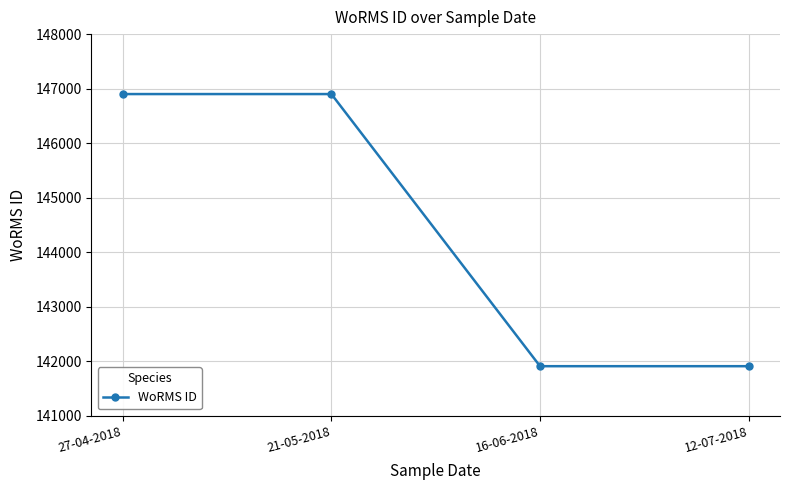

Which has a higher value, 27-04-2018 or 12-07-2018?

27-04-2018